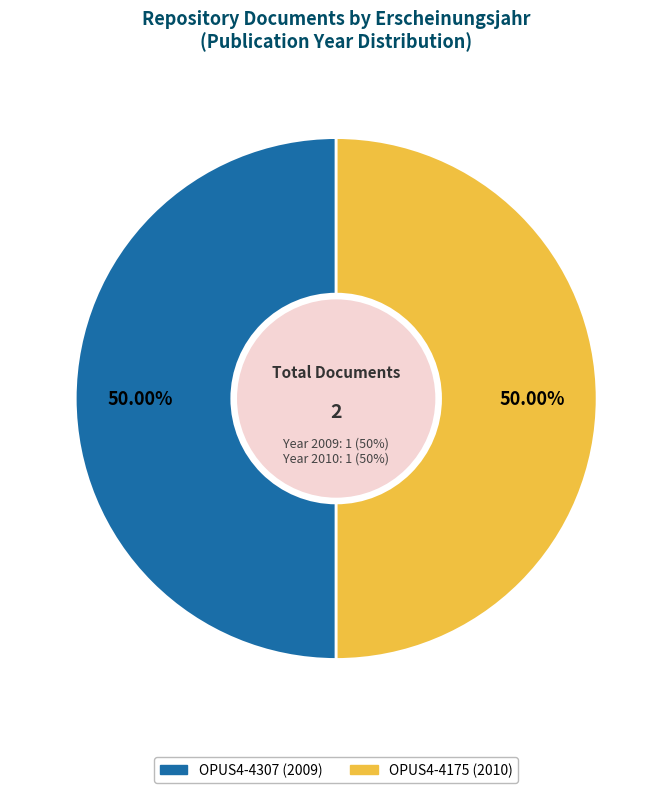

Rank the categories by value from highest to lowest.

OPUS4-4175 (2010), OPUS4-4307 (2009)